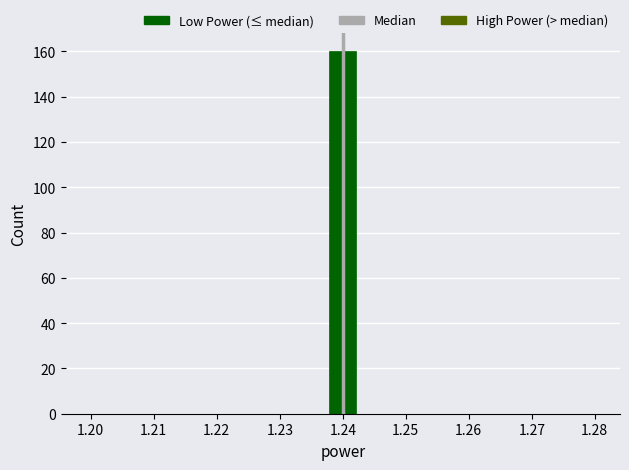

Which range on the x-axis has the tallest bar?

1.238 to 1.242